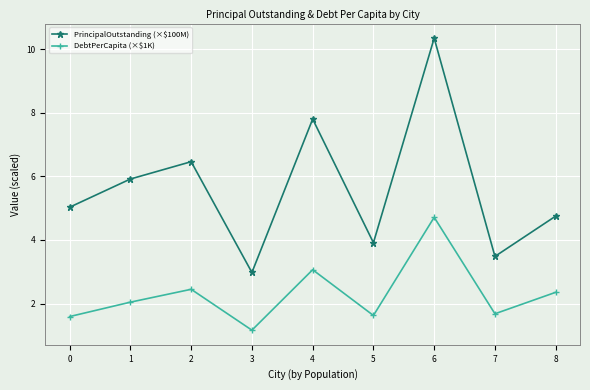

What is the average value of the PrincipalOutstanding (×$100M) series?

5.6